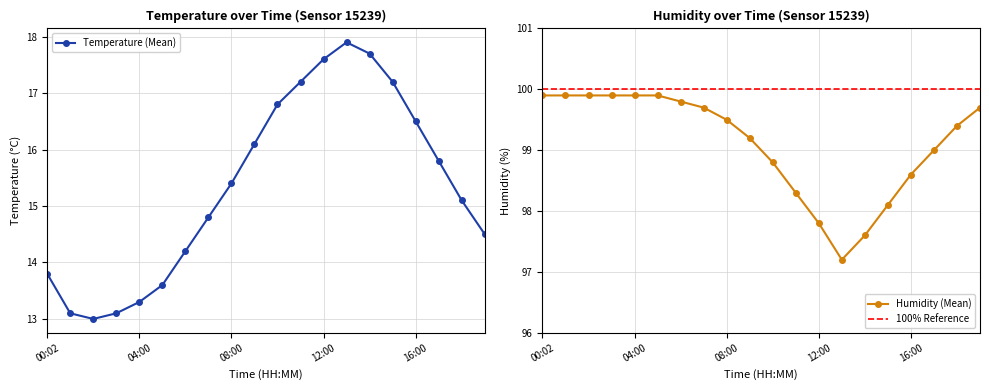

Between 00:02 and 19:00, which series saw the biggest shift?

temperature